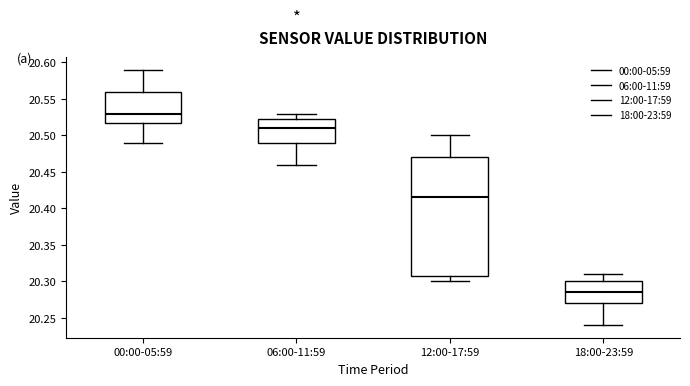

Which box's median line is the lowest?

18:00-23:59